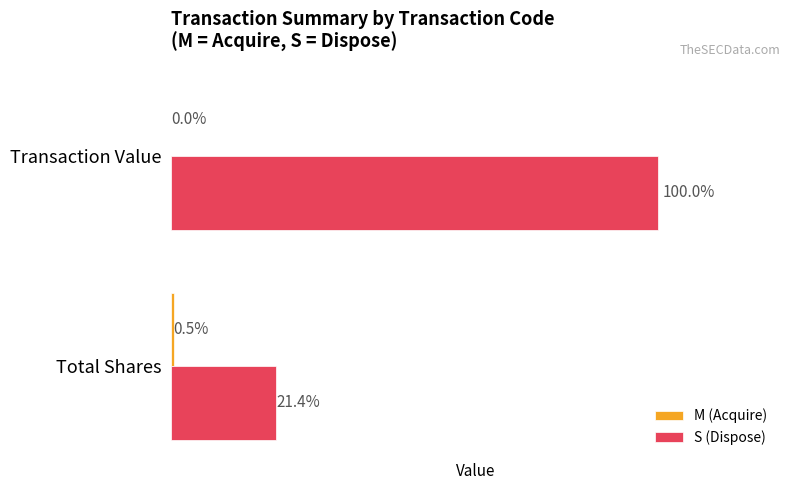

Which series has the widest spread of values?

S (Dispose)